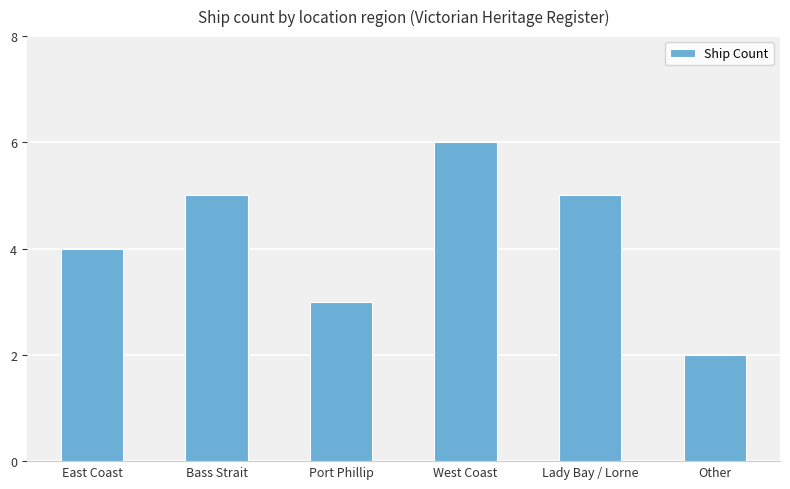

Reading left to right, extract all data points from this chart.

East Coast=4	Bass Strait=5	Port Phillip=3	West Coast=6	Lady Bay / Lorne=5	Other=2